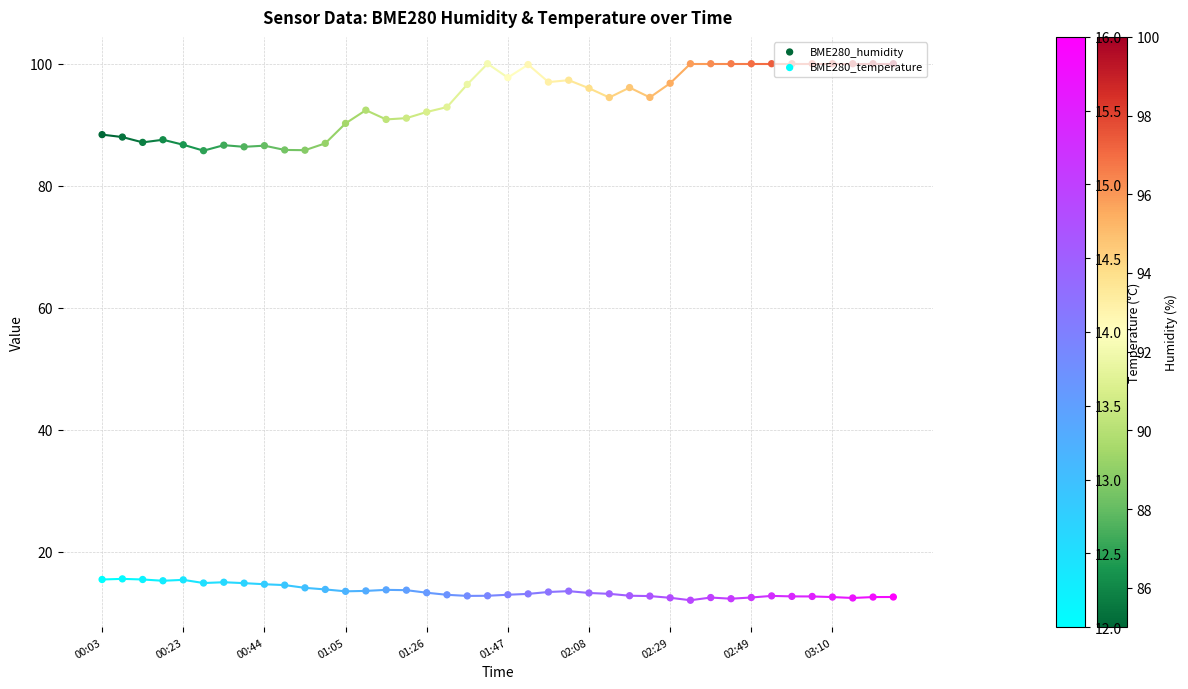

Which series reaches the minimum Y coordinate?

BME280_temperature